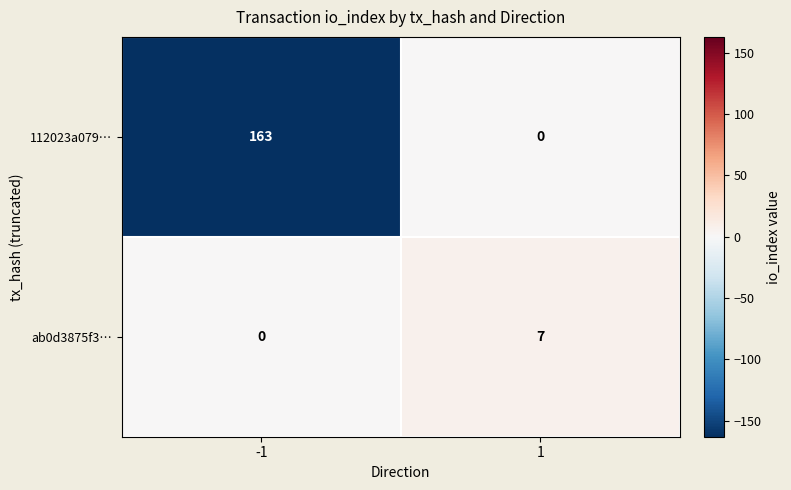

Count the number of data series in this chart.

2